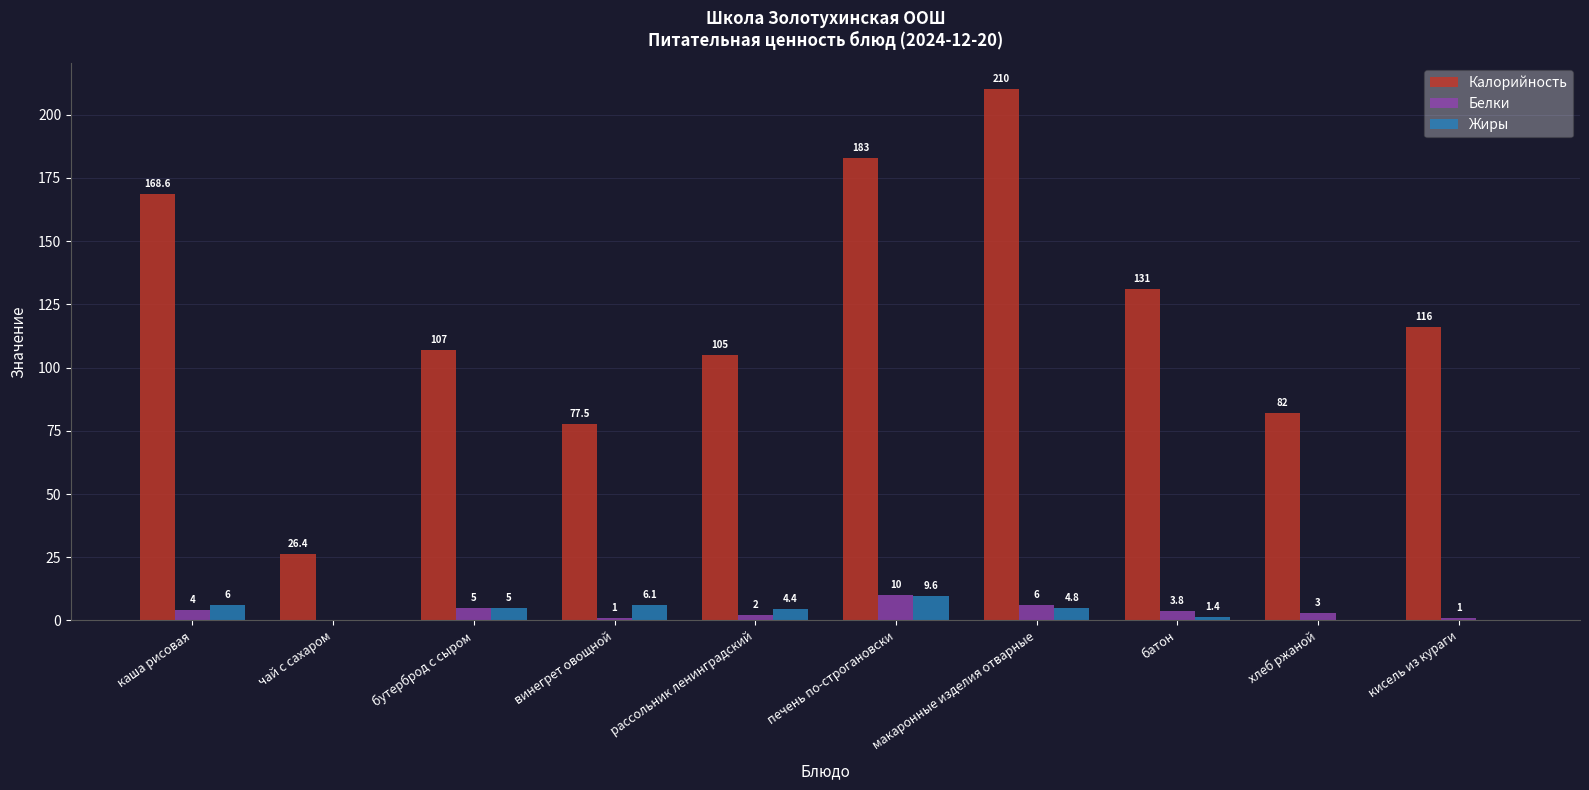

Is the value of Калорийность at винегрет овощной greater than the value of Жиры at рассольник ленинградский?

Yes